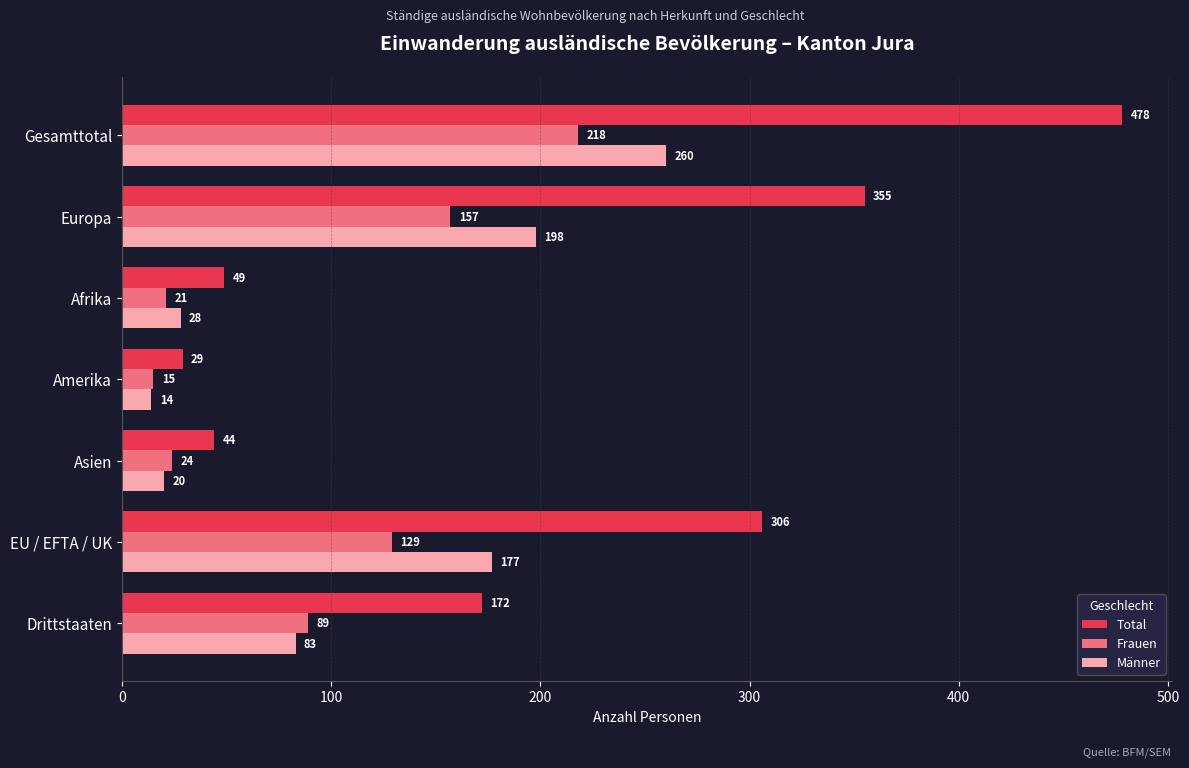

Rank the series by their maximum value, from lowest to highest.

Frauen, Männer, Total